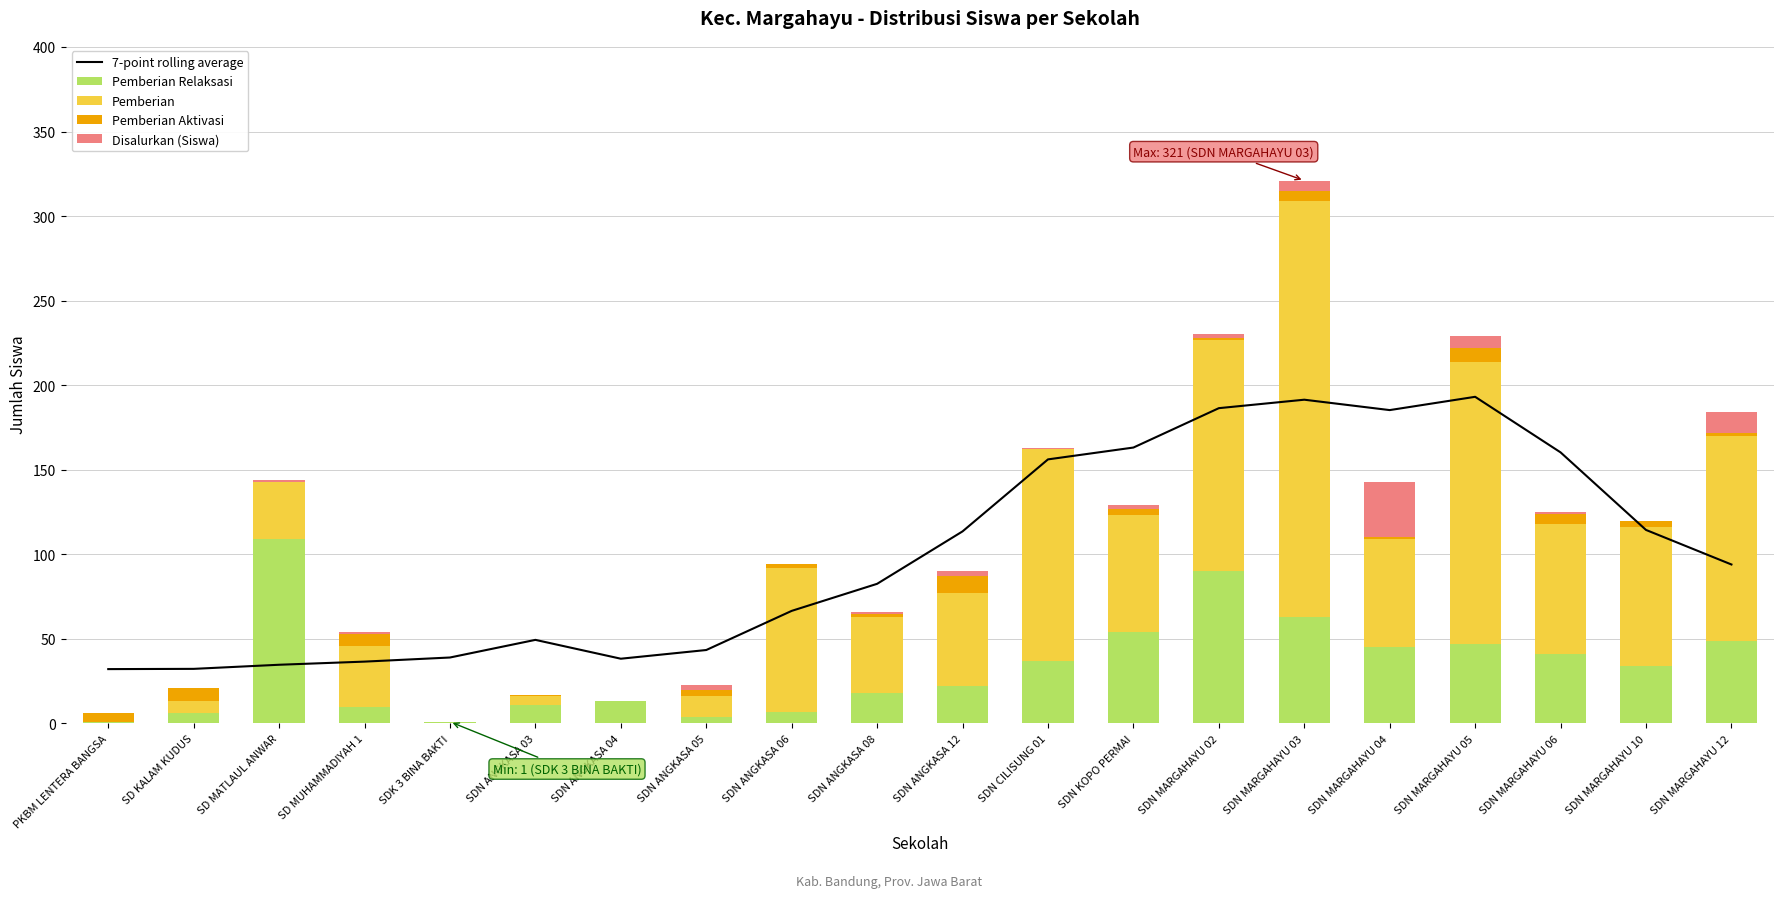

How many values in the 7-point rolling average series are below 93?

10